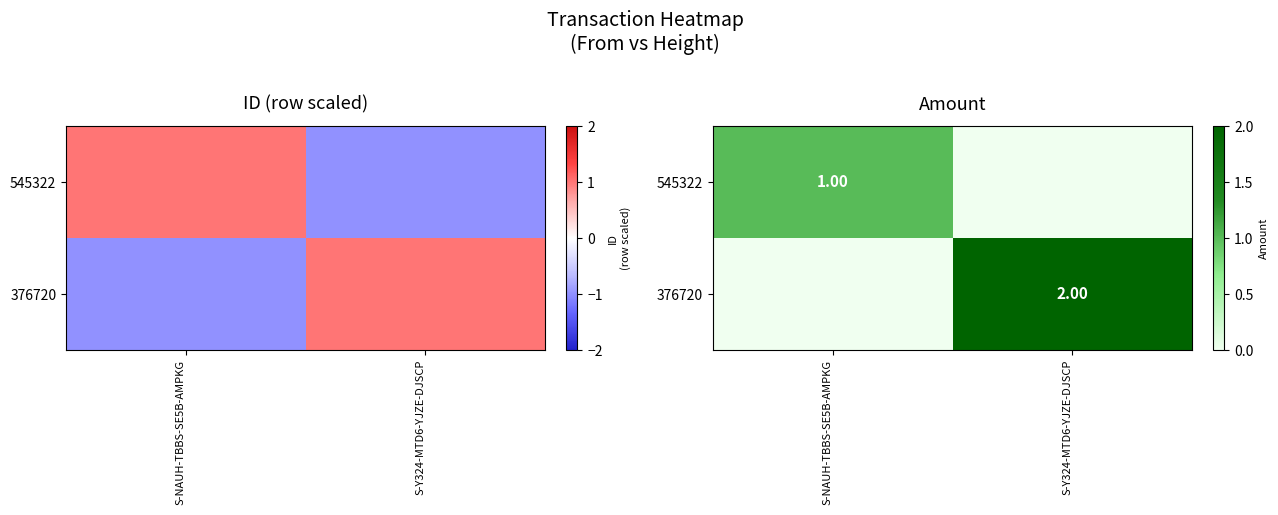

Count the number of data series in this chart.

2